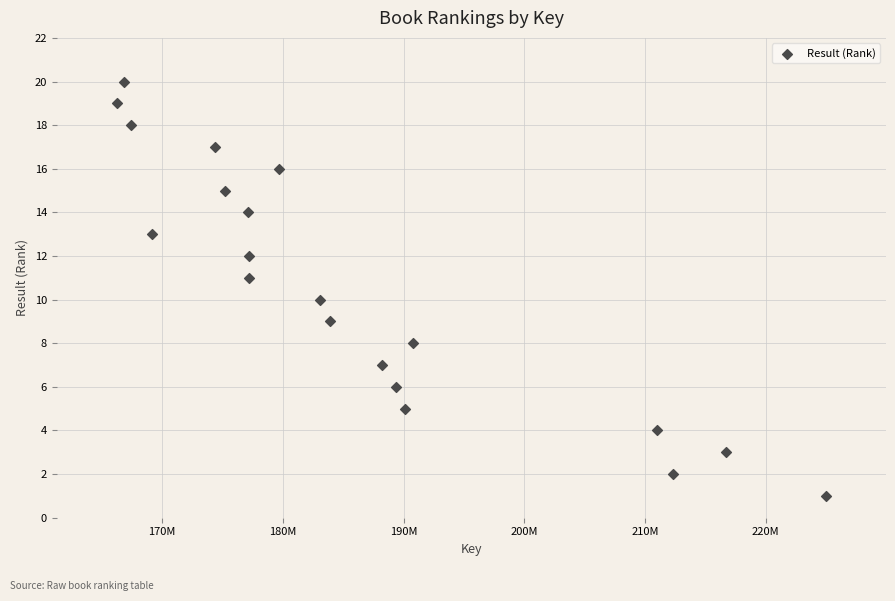

What is the range of Y values (max minus min)?

19